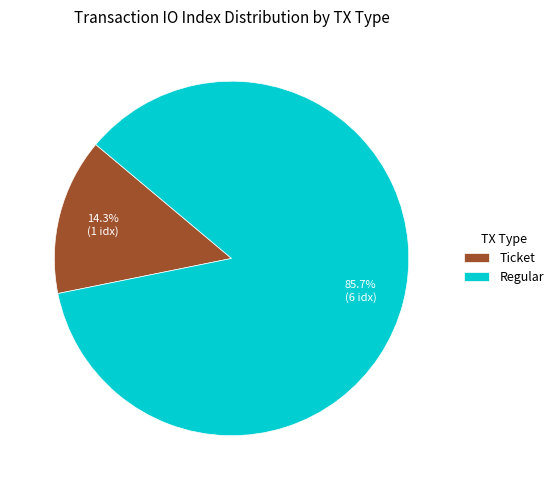

Which has a higher value, Regular or Ticket?

Regular